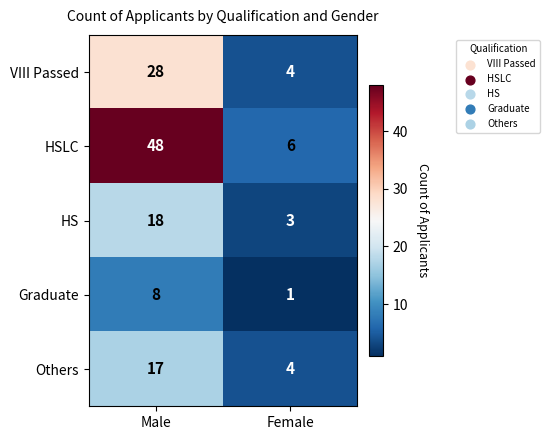

At which label is Others closest to 10?

Female